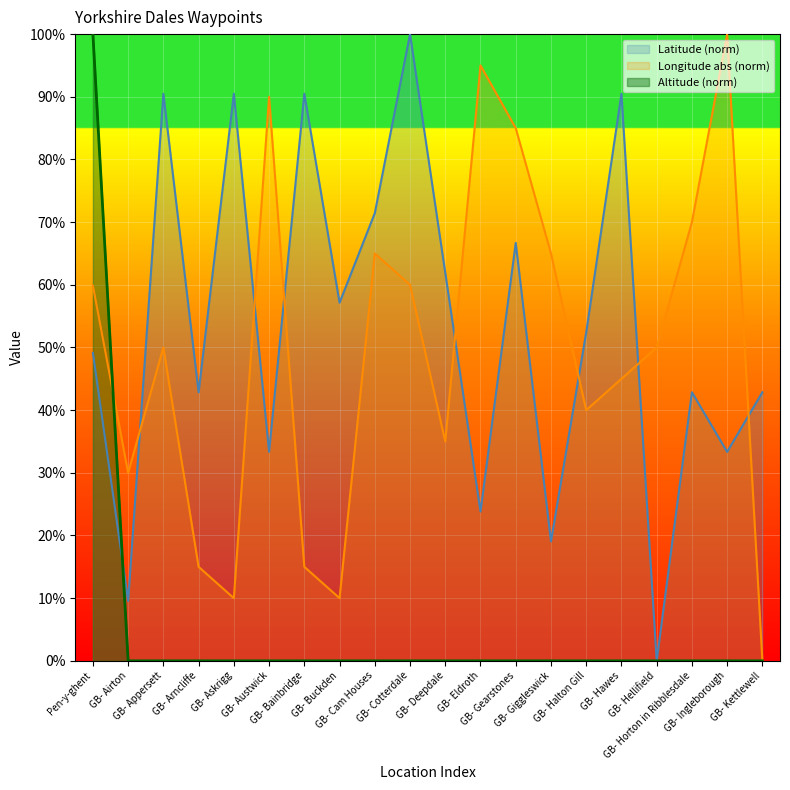

What is the difference between the highest and lowest values at Pen-y-ghent?

50.9